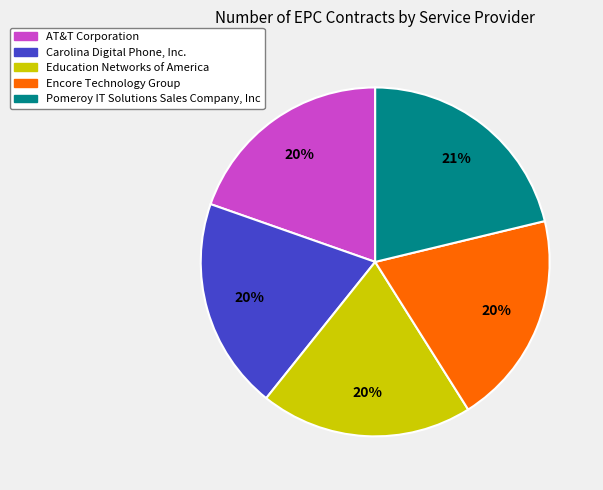

To the nearest percent, what is the combined percentage of Pomeroy IT Solutions Sales Company, Inc and Carolina Digital Phone, Inc.?

41%